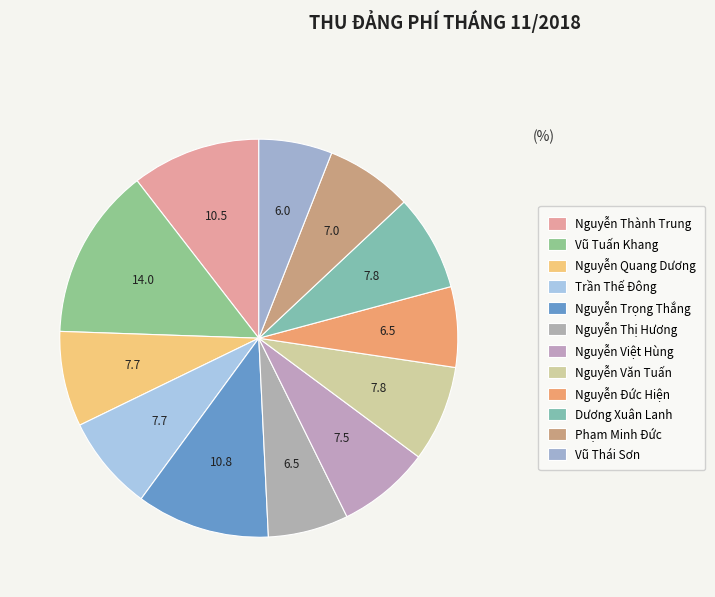

What is the total percentage of Trần Thế Đông and Vũ Thái Sơn?

13.7%